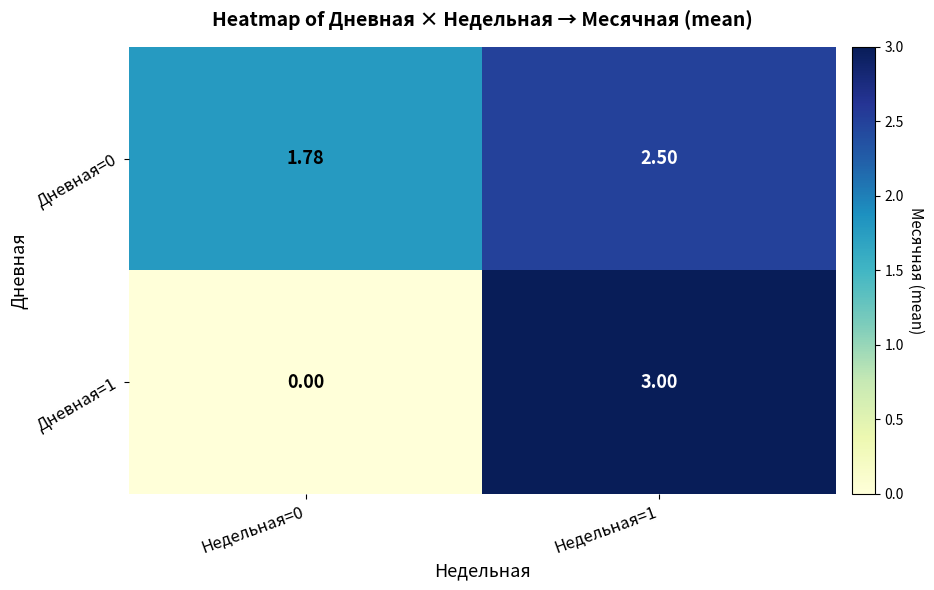

Reading left to right, list all the values displayed in this chart.

Дневная=0: Недельная=0=1.8	Недельная=1=2.5
Дневная=1: Недельная=0=0.0	Недельная=1=3.0